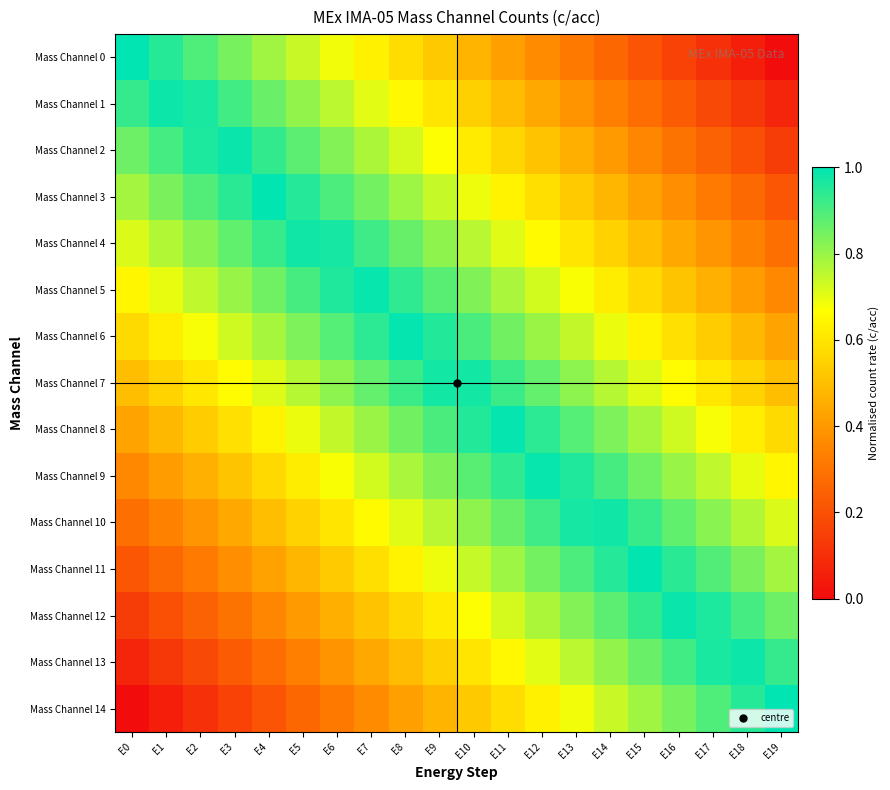

Between E12 and E9, which is larger?

E9